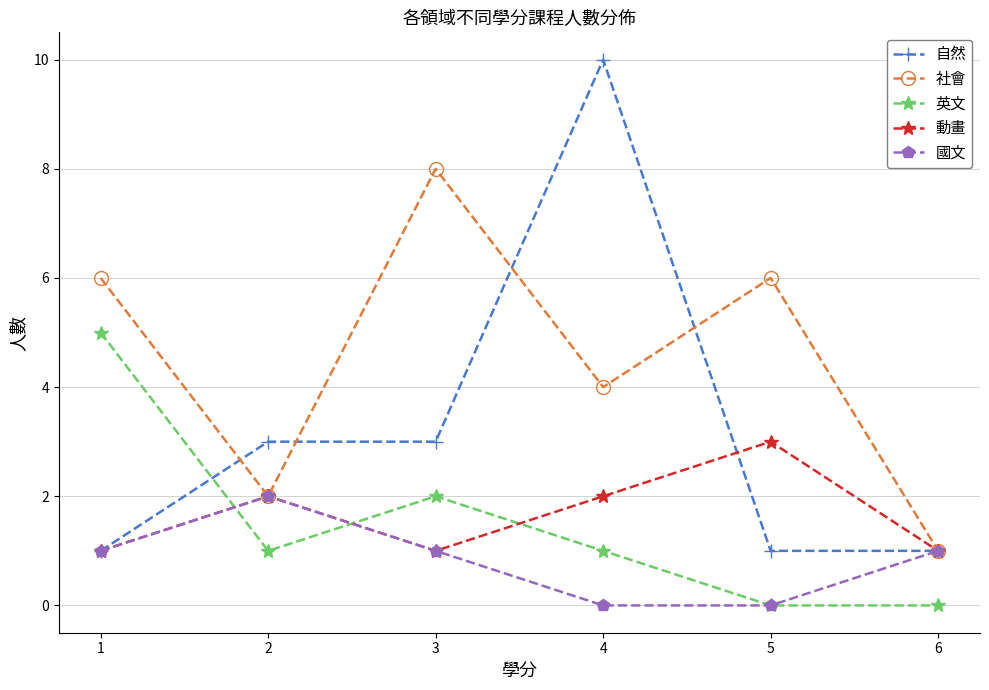

What is the average value of the 動畫 series?

2